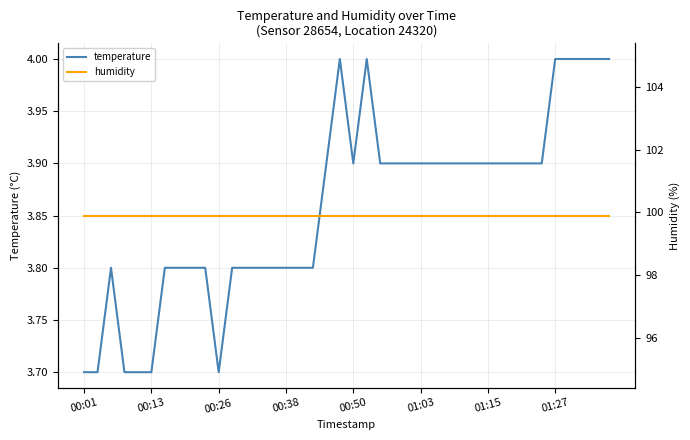

Which series has the widest spread of values?

temperature